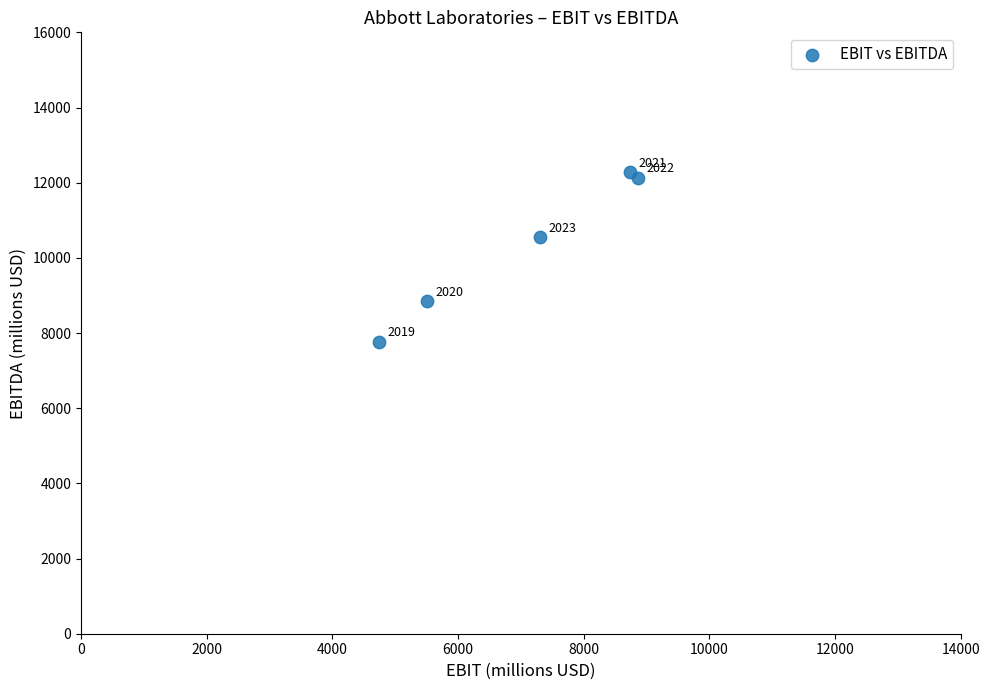

What Y value in the scatter plot is closest to 10021?

10544